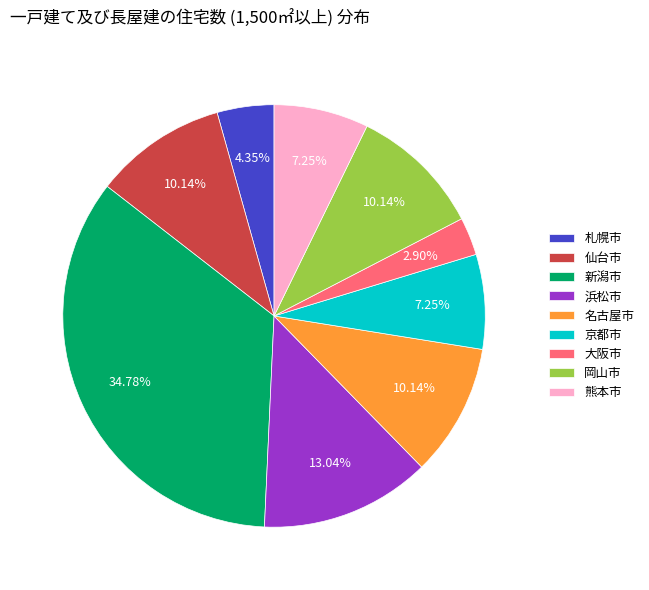

To the nearest percent, what is the combined percentage of 仙台市 and 岡山市?

20%